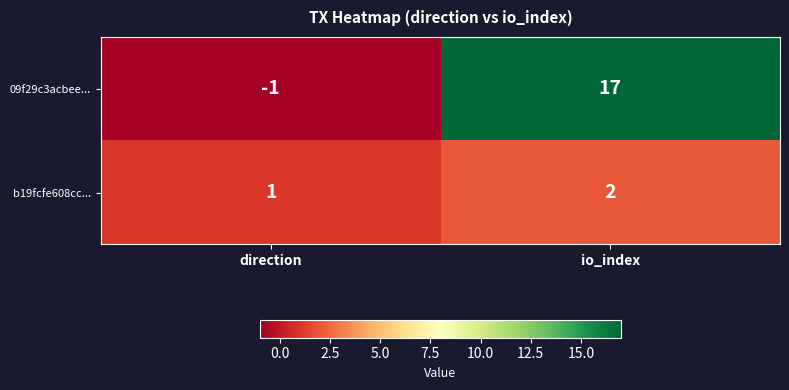

What is the sum of all 09f29c3acbee... values?

16